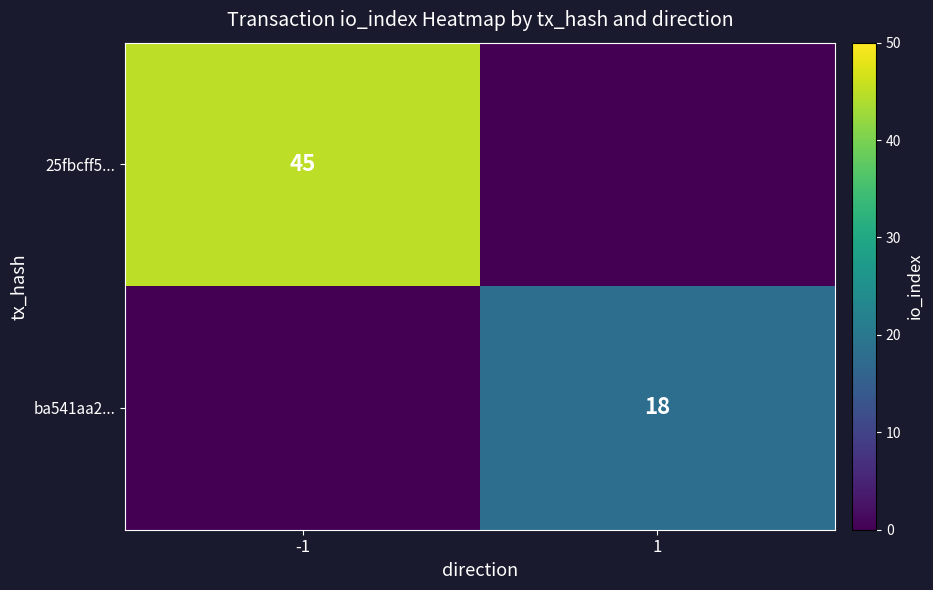

The 25fbcff5... series shows 45 at -1. True or false?

True